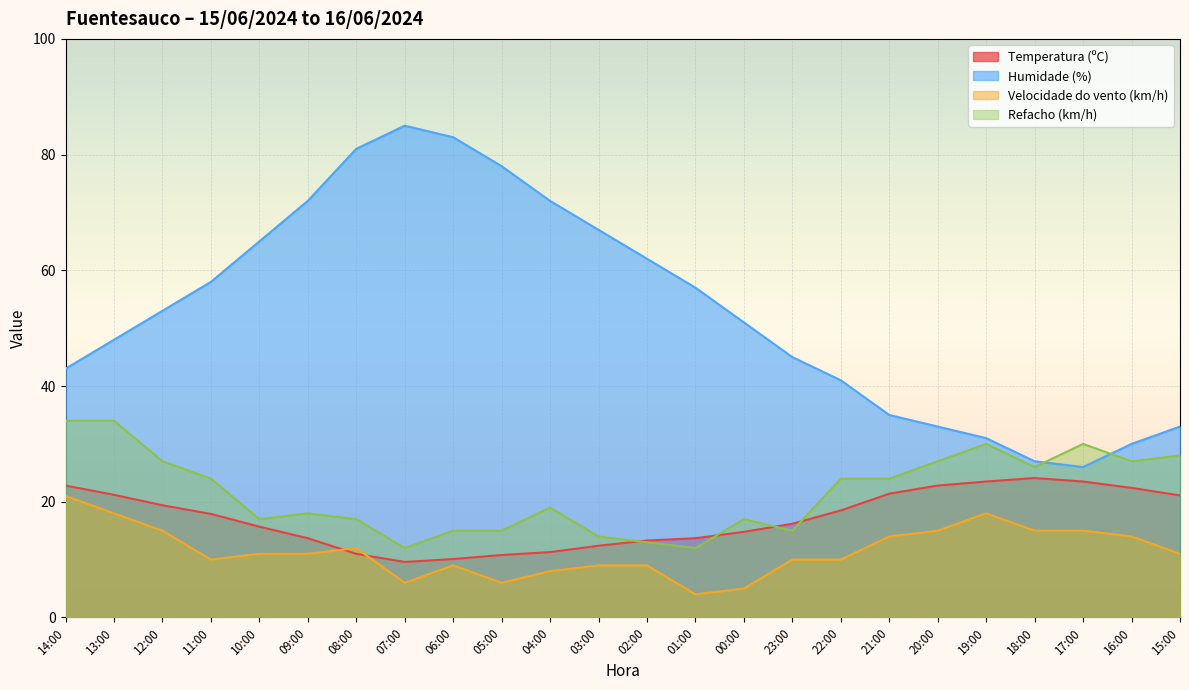

Which category has the highest value in the Temperatura (ºC) series?

18:00